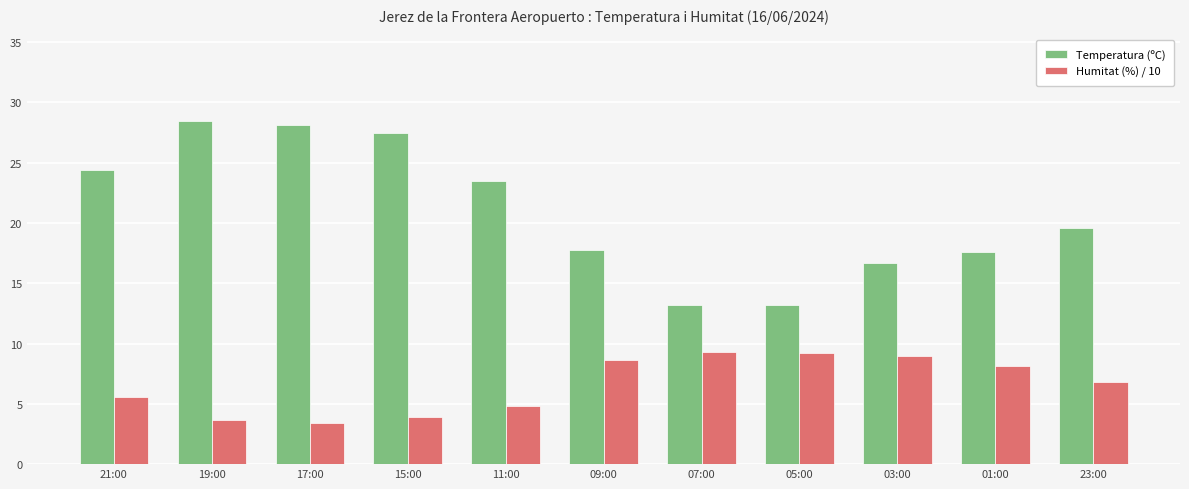

At 05:00, list the series in order from smallest to largest.

Humitat (%) / 10, Temperatura (ºC)